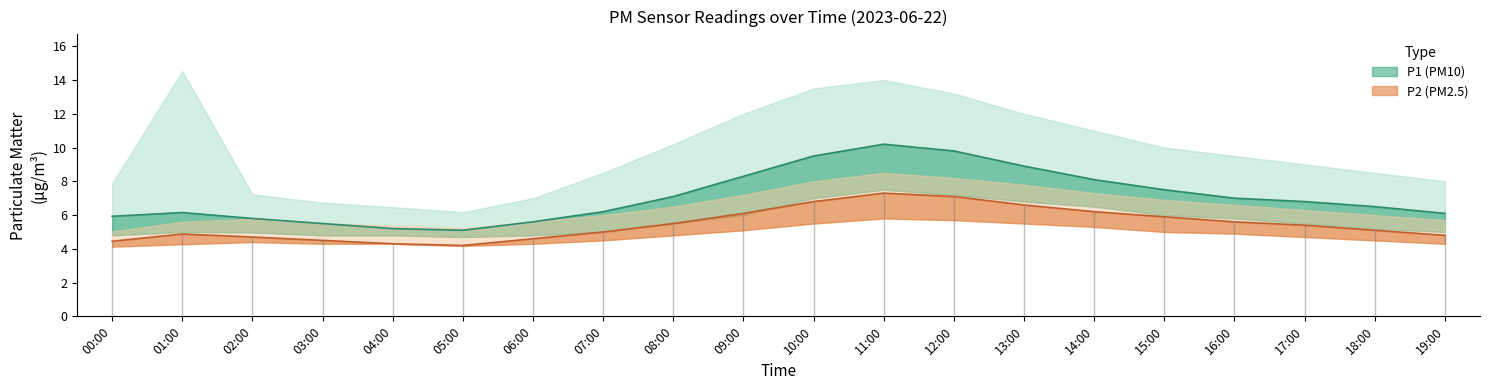

Does the chart display data point markers on the line(s)?

No